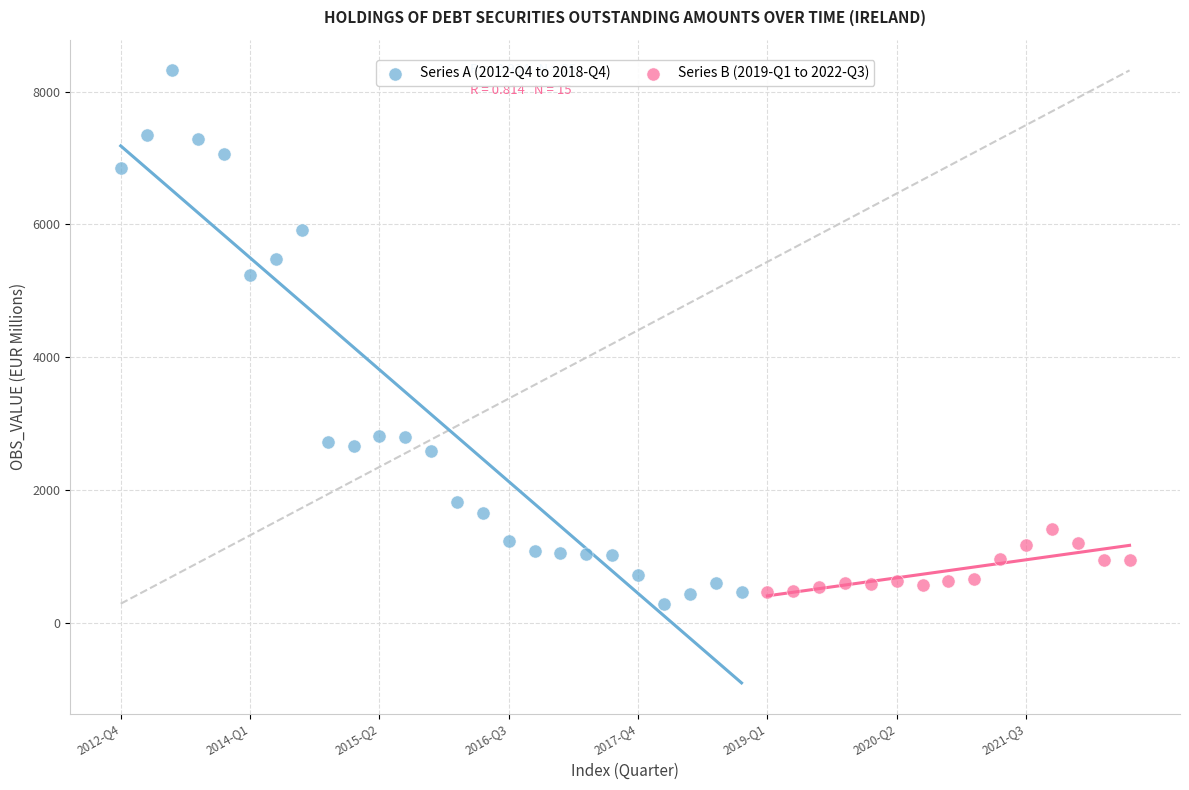

Which series has the widest spread of Y values?

Series A (2012-Q4 to 2018-Q4)